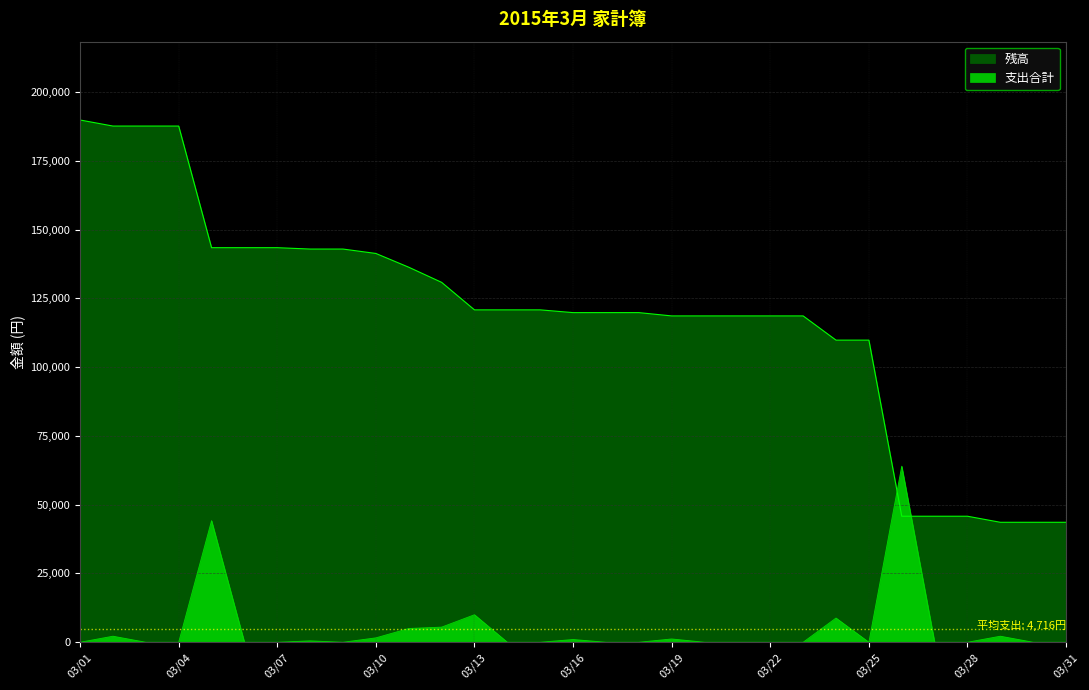

Is it true that 支出合計 equals -42501 at 03/07?

False